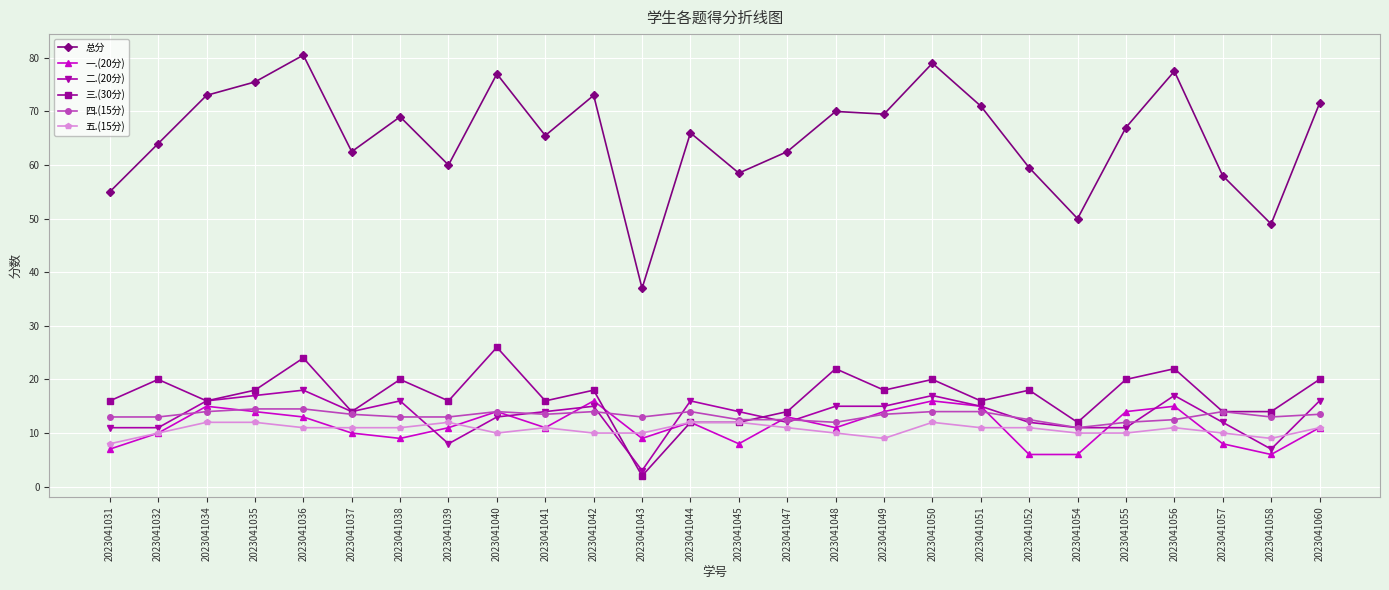

Reading left to right, transcribe all the data shown in this chart.

总分: 2023041031=55.0	2023041032=64.0	2023041034=73.0	2023041035=75.5	2023041036=80.5	2023041037=62.5	2023041038=69.0	2023041039=60.0	2023041040=77.0	2023041041=65.5	2023041042=73.0	2023041043=37.0	2023041044=66.0	2023041045=58.5	2023041047=62.5	2023041048=70.0	2023041049=69.5	2023041050=79.0	2023041051=71.0	2023041052=59.5	2023041054=50.0	2023041055=67.0	2023041056=77.5	2023041057=58.0	2023041058=49.0	2023041060=71.5
一.(20分): 2023041031=7.0	2023041032=10.0	2023041034=15.0	2023041035=14.0	2023041036=13.0	2023041037=10.0	2023041038=9.0	2023041039=11.0	2023041040=14.0	2023041041=11.0	2023041042=16.0	2023041043=9.0	2023041044=12.0	2023041045=8.0	2023041047=13.0	2023041048=11.0	2023041049=14.0	2023041050=16.0	2023041051=15.0	2023041052=6.0	2023041054=6.0	2023041055=14.0	2023041056=15.0	2023041057=8.0	2023041058=6.0	2023041060=11.0
二.(20分): 2023041031=11.0	2023041032=11.0	2023041034=16.0	2023041035=17.0	2023041036=18.0	2023041037=14.0	2023041038=16.0	2023041039=8.0	2023041040=13.0	2023041041=14.0	2023041042=15.0	2023041043=3.0	2023041044=16.0	2023041045=14.0	2023041047=12.0	2023041048=15.0	2023041049=15.0	2023041050=17.0	2023041051=15.0	2023041052=12.0	2023041054=11.0	2023041055=11.0	2023041056=17.0	2023041057=12.0	2023041058=7.0	2023041060=16.0
三.(30分): 2023041031=16.0	2023041032=20.0	2023041034=16.0	2023041035=18.0	2023041036=24.0	2023041037=14.0	2023041038=20.0	2023041039=16.0	2023041040=26.0	2023041041=16.0	2023041042=18.0	2023041043=2.0	2023041044=12.0	2023041045=12.0	2023041047=14.0	2023041048=22.0	2023041049=18.0	2023041050=20.0	2023041051=16.0	2023041052=18.0	2023041054=12.0	2023041055=20.0	2023041056=22.0	2023041057=14.0	2023041058=14.0	2023041060=20.0
四.(15分): 2023041031=13.0	2023041032=13.0	2023041034=14.0	2023041035=14.5	2023041036=14.5	2023041037=13.5	2023041038=13.0	2023041039=13.0	2023041040=14.0	2023041041=13.5	2023041042=14.0	2023041043=13.0	2023041044=14.0	2023041045=12.5	2023041047=12.5	2023041048=12.0	2023041049=13.5	2023041050=14.0	2023041051=14.0	2023041052=12.5	2023041054=11.0	2023041055=12.0	2023041056=12.5	2023041057=14.0	2023041058=13.0	2023041060=13.5
五.(15分): 2023041031=8.0	2023041032=10.0	2023041034=12.0	2023041035=12.0	2023041036=11.0	2023041037=11.0	2023041038=11.0	2023041039=12.0	2023041040=10.0	2023041041=11.0	2023041042=10.0	2023041043=10.0	2023041044=12.0	2023041045=12.0	2023041047=11.0	2023041048=10.0	2023041049=9.0	2023041050=12.0	2023041051=11.0	2023041052=11.0	2023041054=10.0	2023041055=10.0	2023041056=11.0	2023041057=10.0	2023041058=9.0	2023041060=11.0